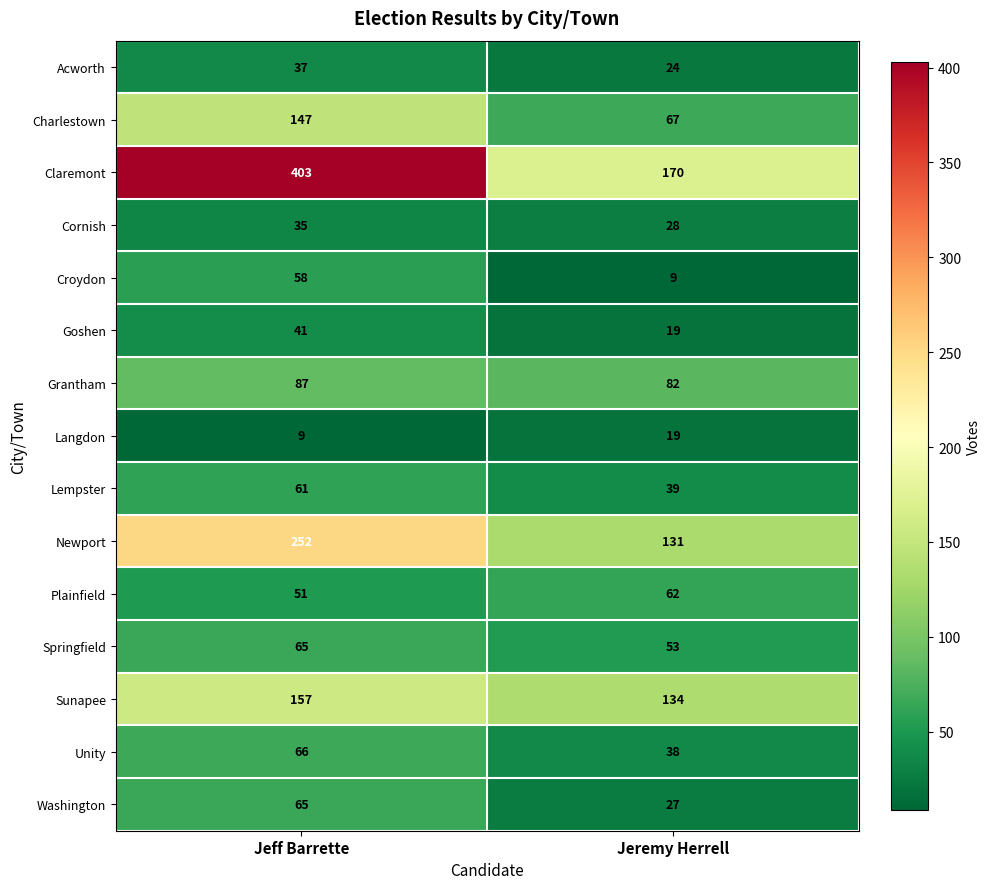

What is the maximum value for Newport?

252